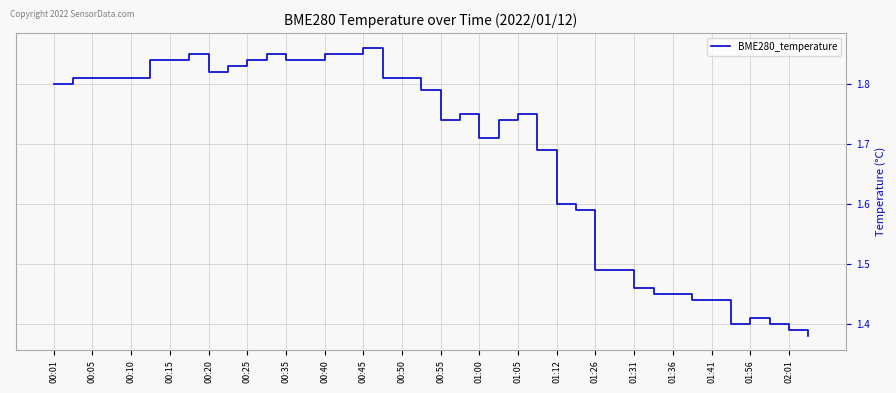

What is the difference between the maximum and minimum values?

0.5